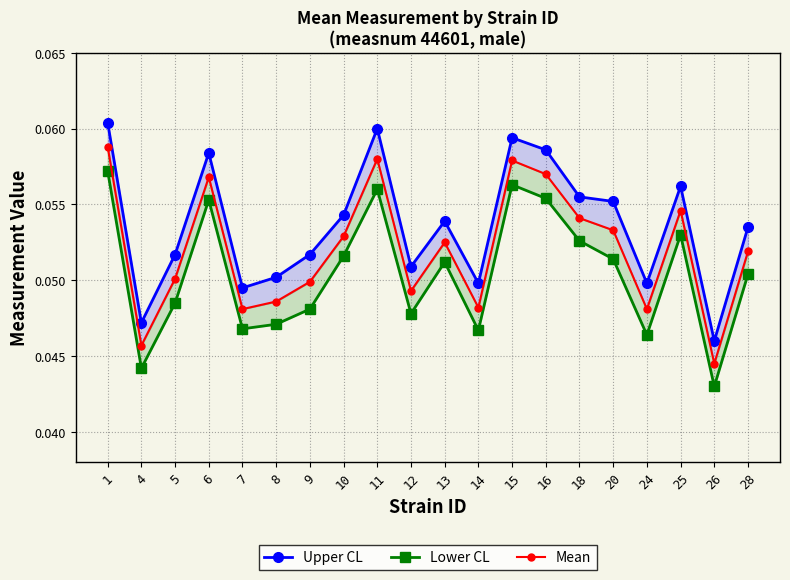

True or false: Lower CL and Mean cross at least once.

False